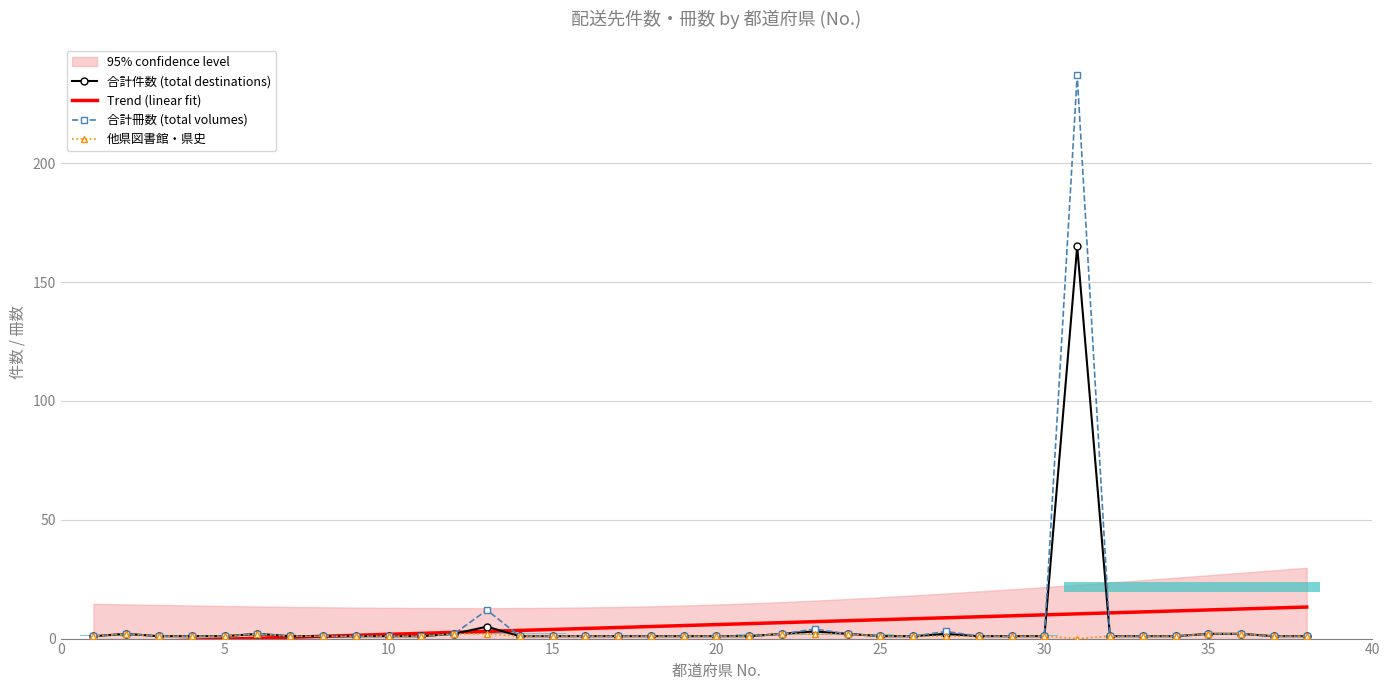

Which series has the widest spread of values?

合計冊数 (total volumes)